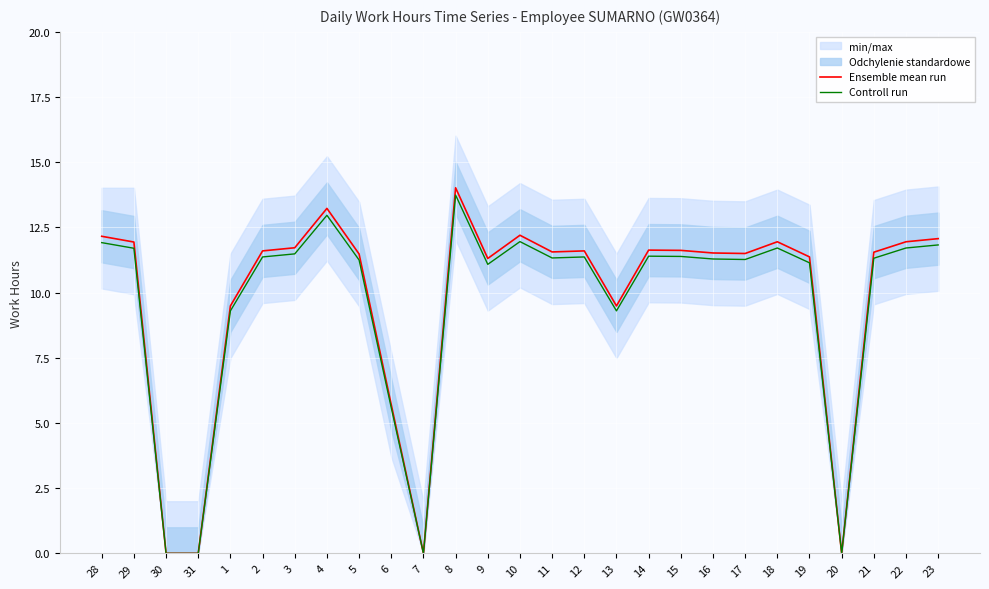

List the series in order of their peak value, highest first.

Ensemble mean run, Controll run